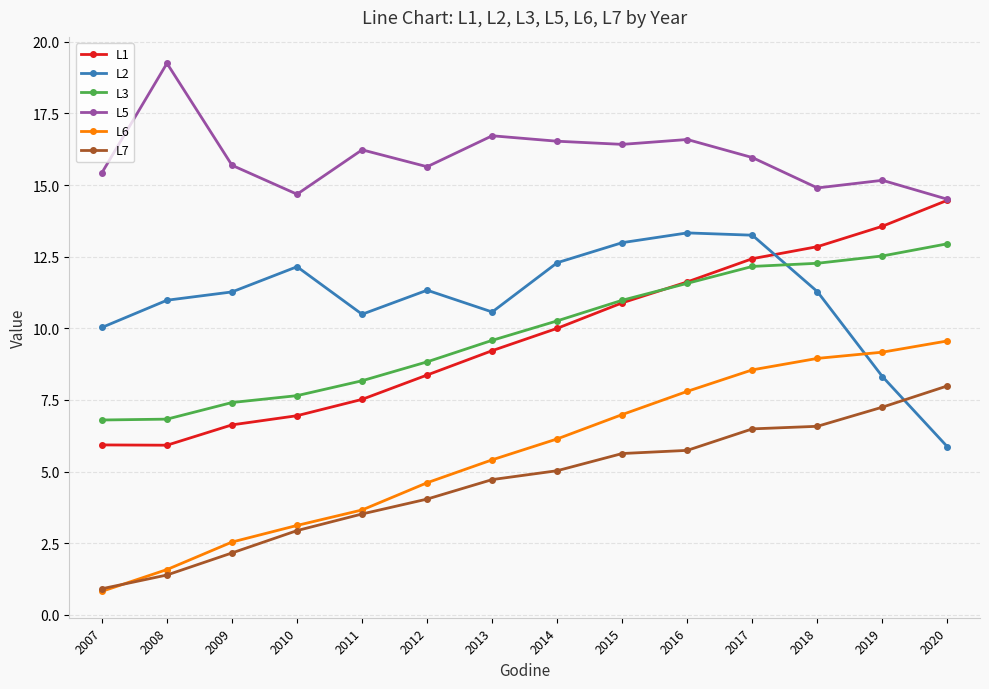

Which category has the lowest value across all series?

2007